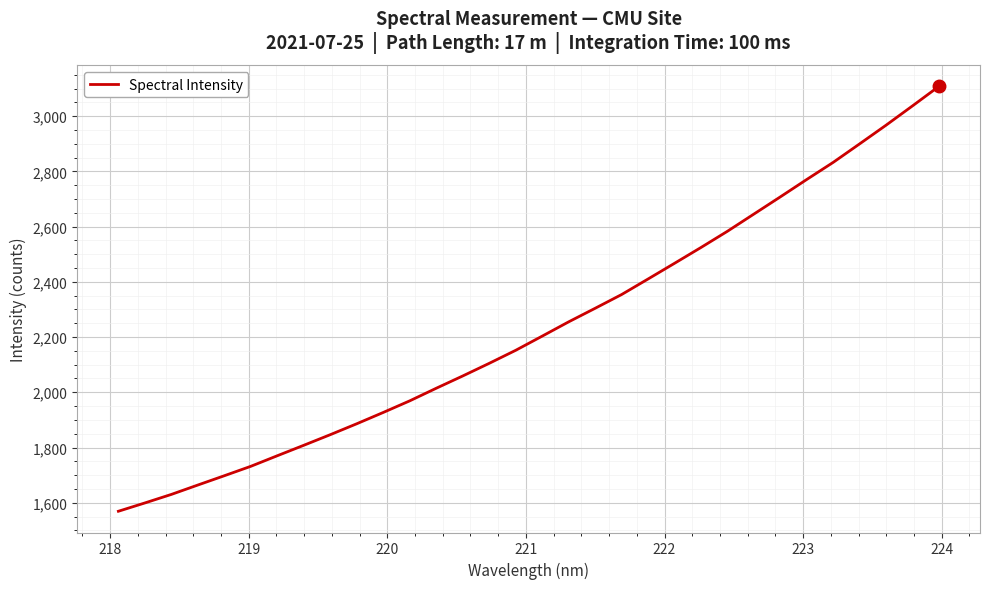

What is the minimum value shown in the chart?

1569.1